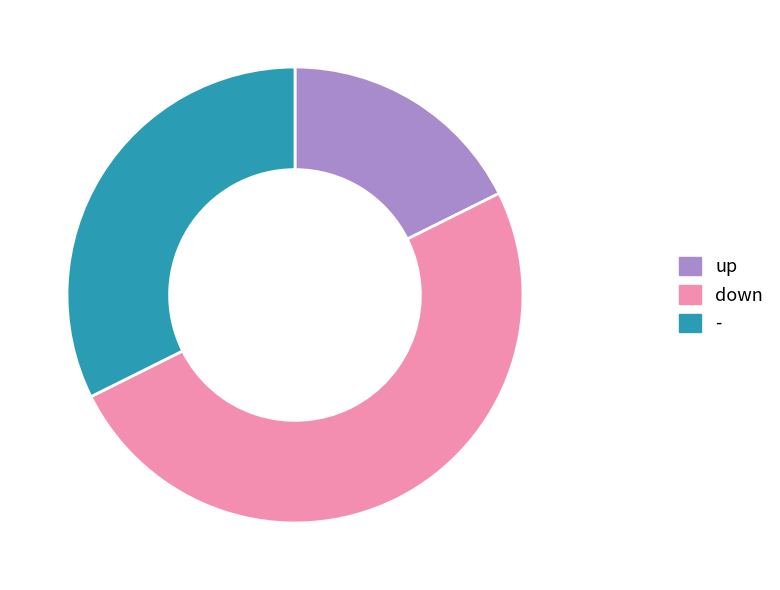

Which category has the smallest portion of the pie?

up